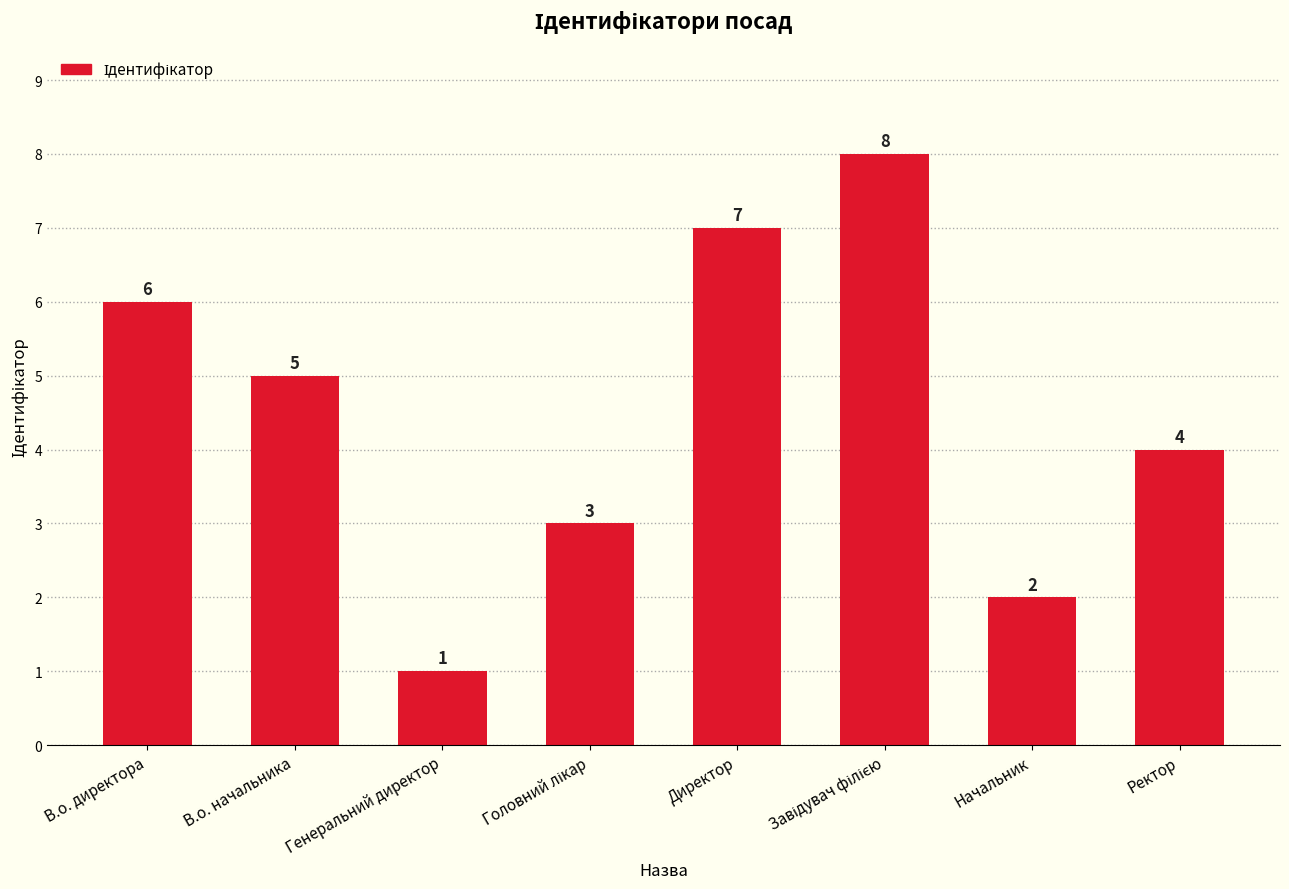

What is the sum of all values?

36